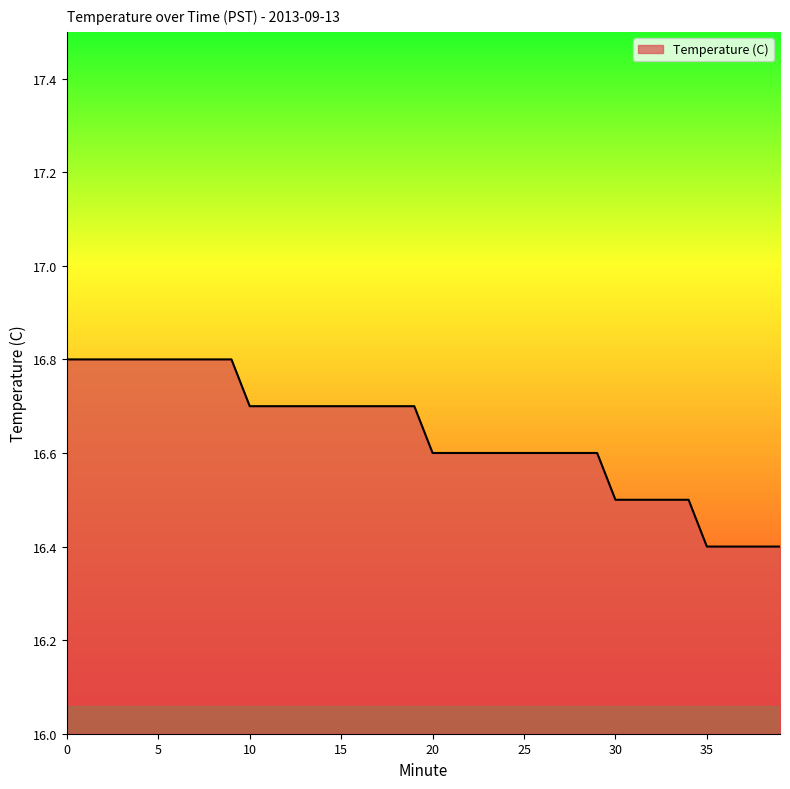

What is the difference between the maximum and minimum values?

0.4